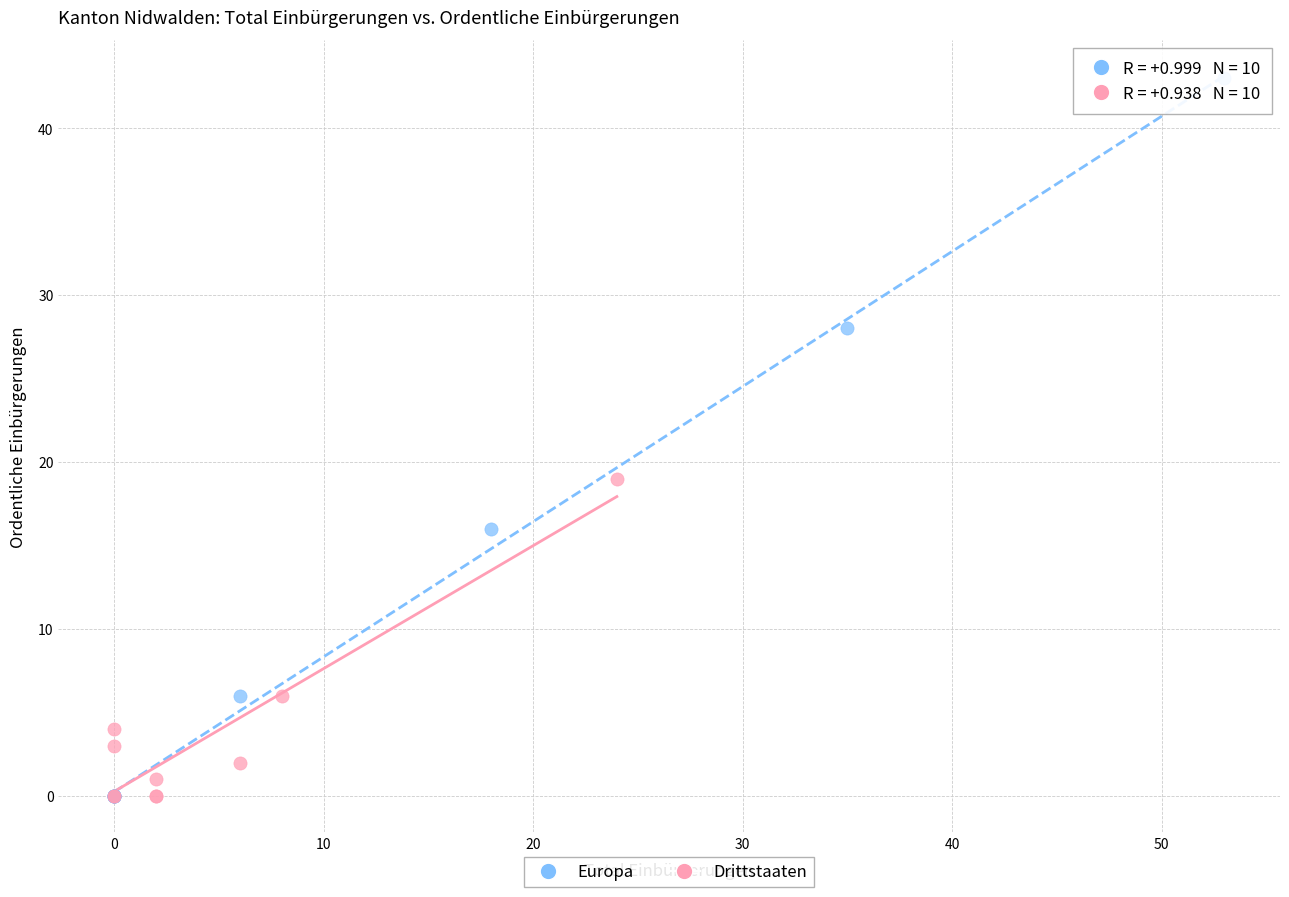

Which series contains the highest Y value?

Europa